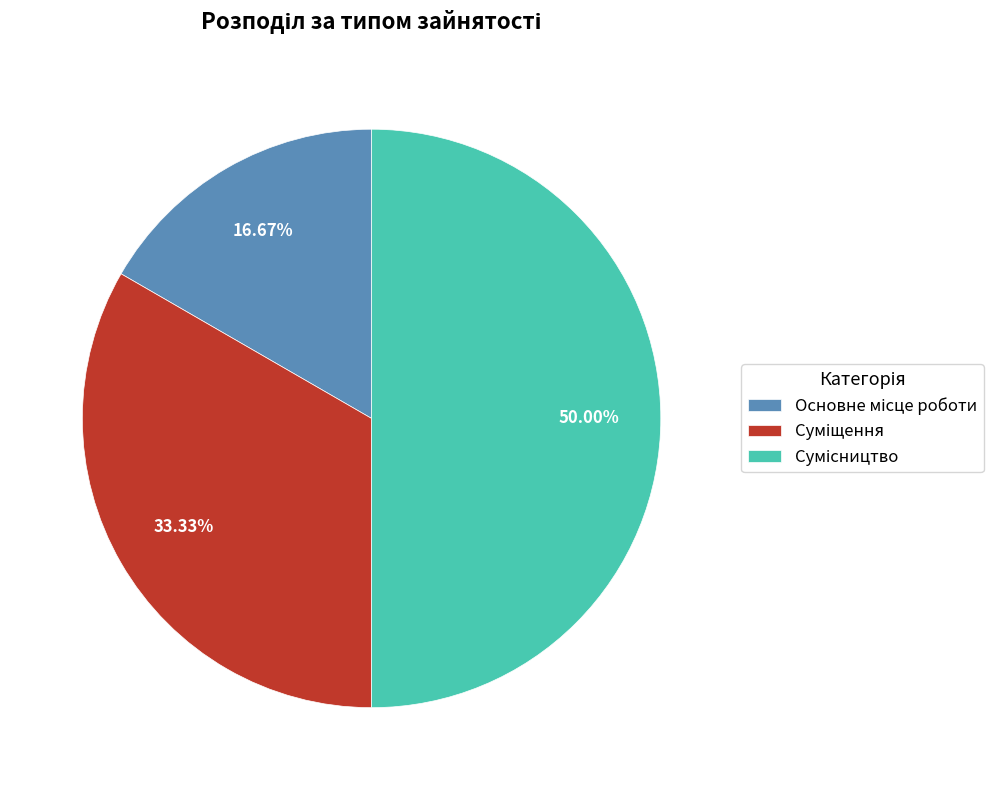

How many segments does this pie chart have?

3